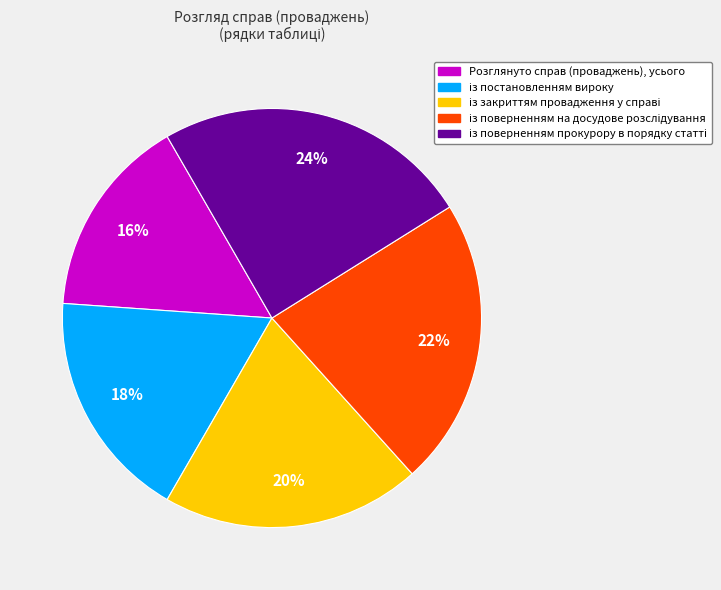

To the nearest percent, what portion does Розглянуто справ (проваджень), усього represent?

16%